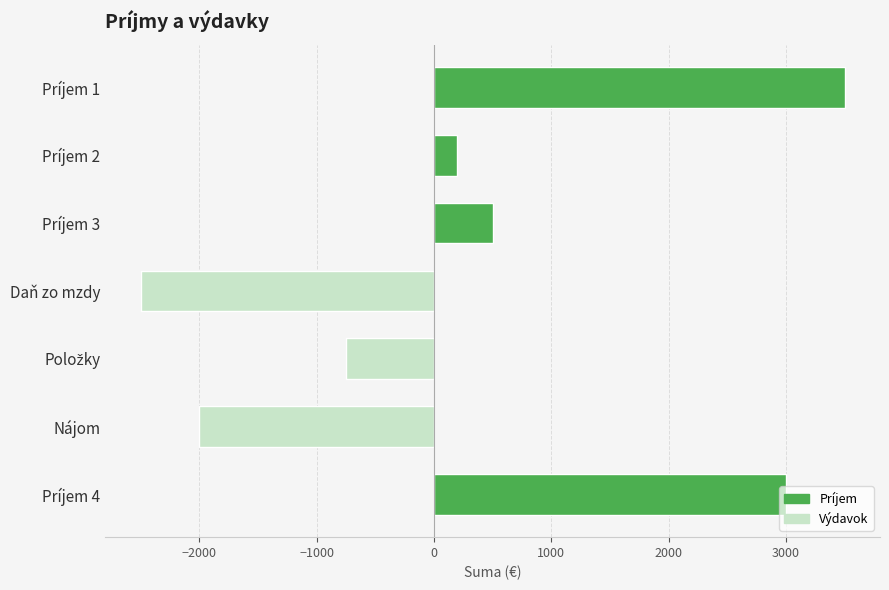

How many data points does each series have?

7